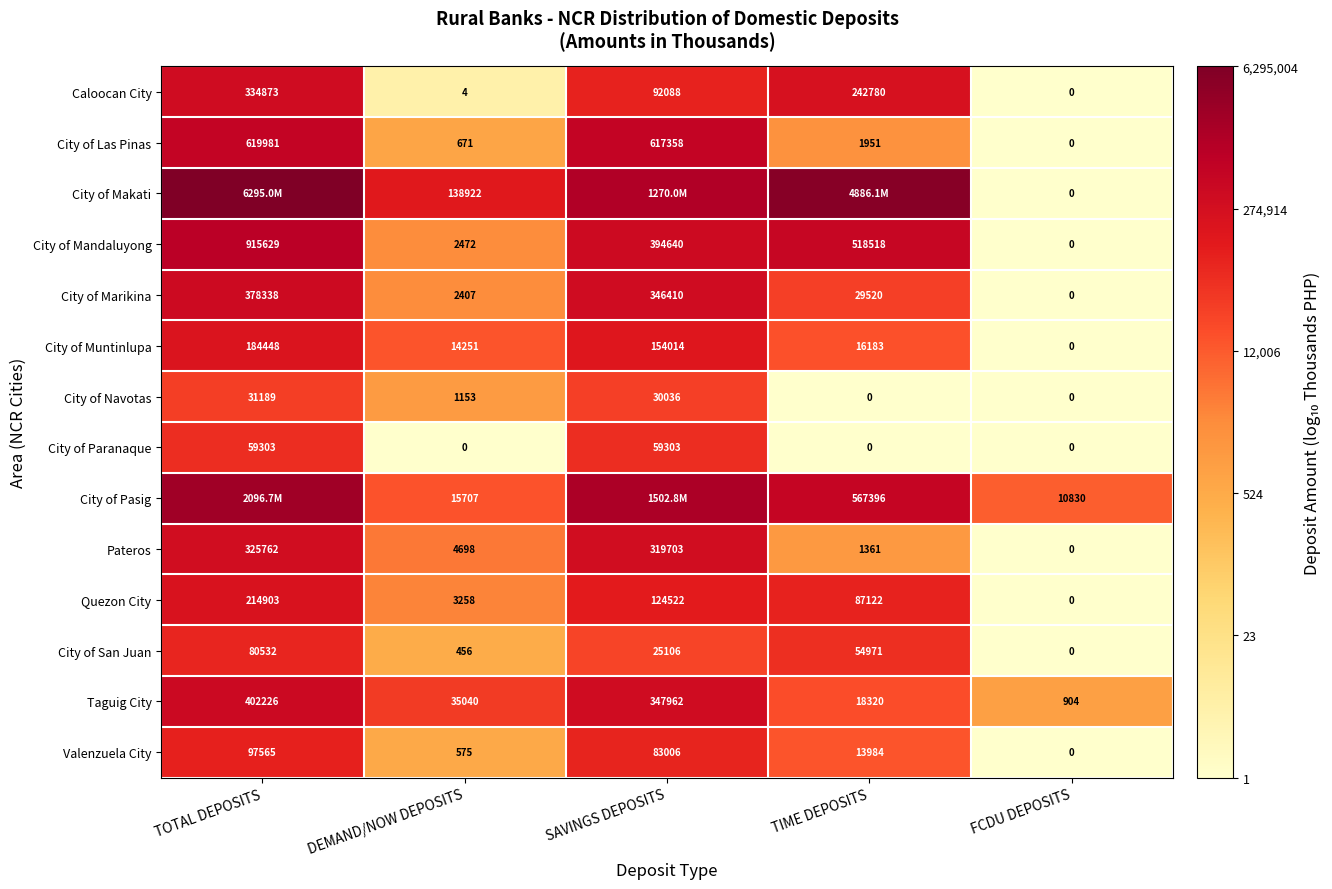

Where is Taguig City nearest to the value 201565?

SAVINGS DEPOSITS